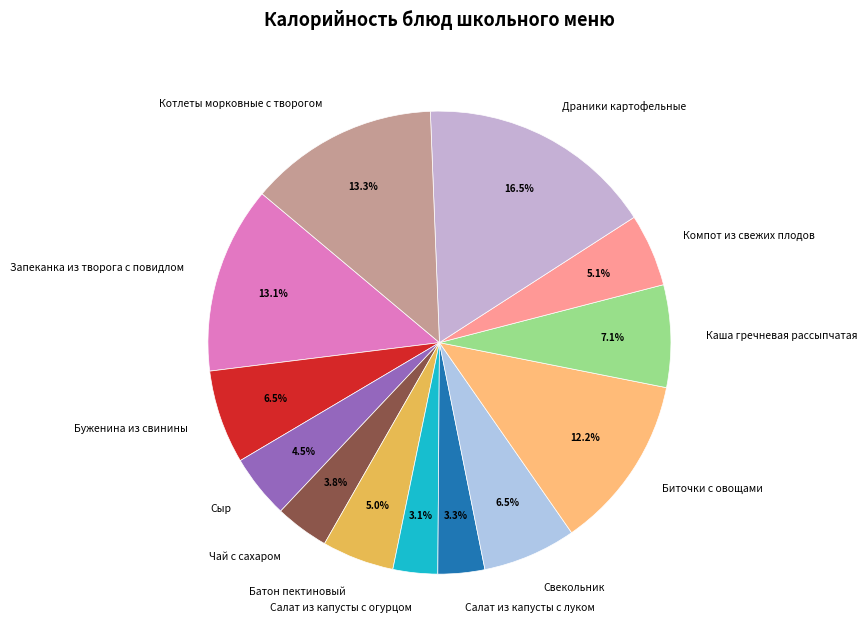

To the nearest percent, what portion does Котлеты морковные с творогом represent?

13%